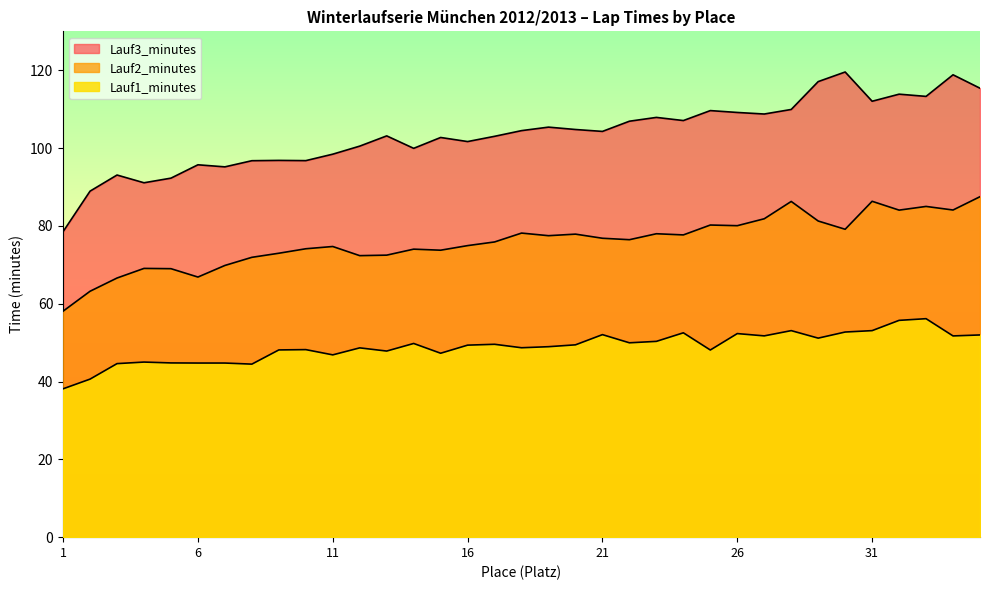

Where is the first local maximum for Lauf2_minutes?

4